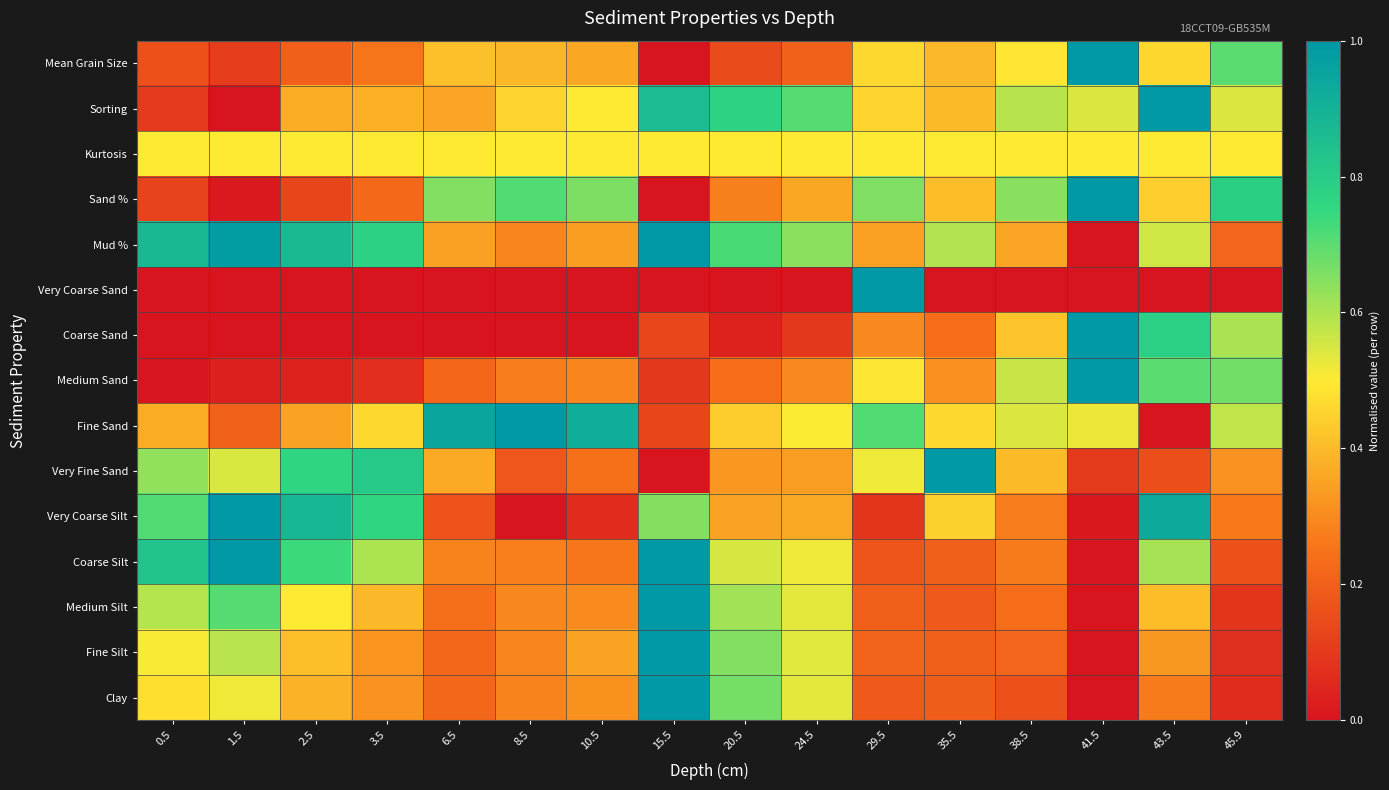

What is the spread (max minus min) of values at 3.5?

0.8